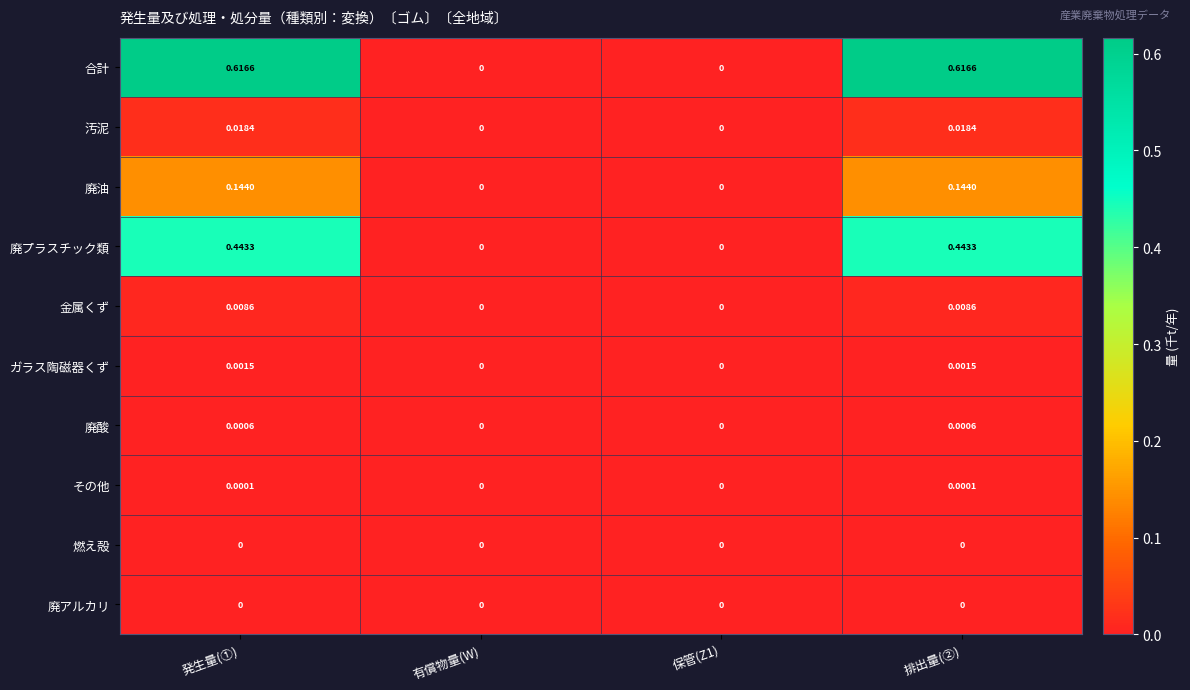

Which series has the widest spread of values?

合計